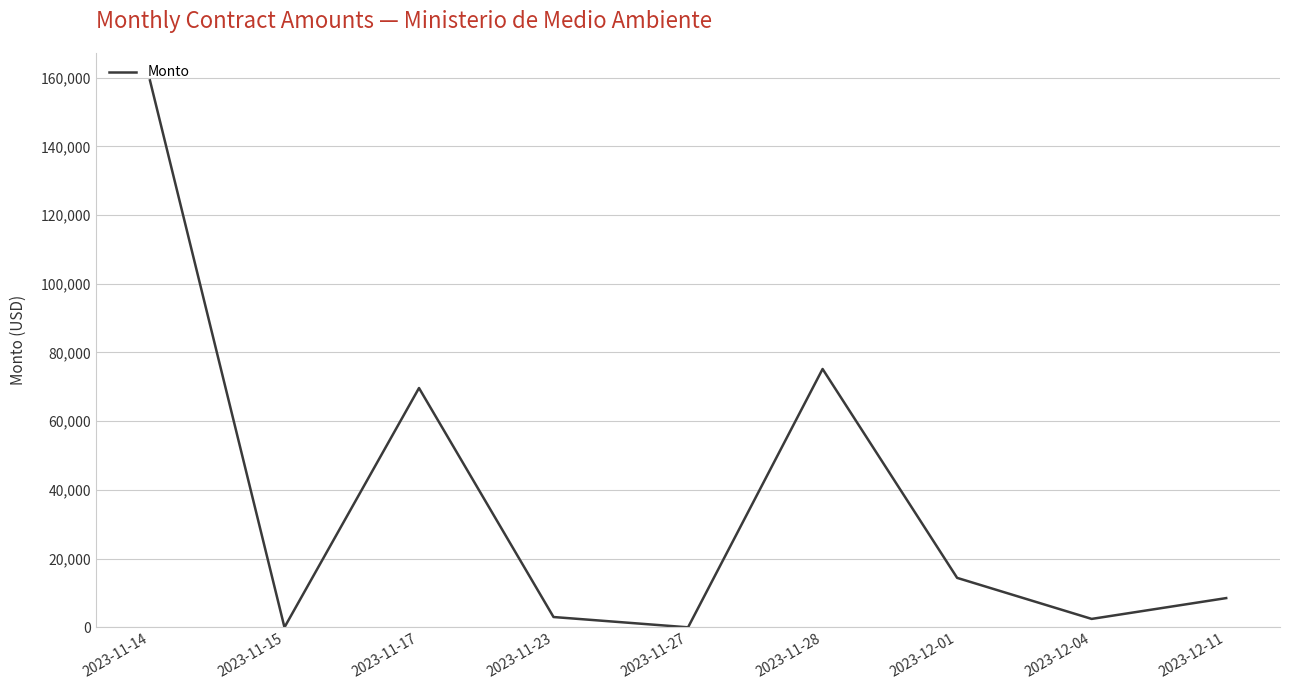

What is the average value?

36933.8